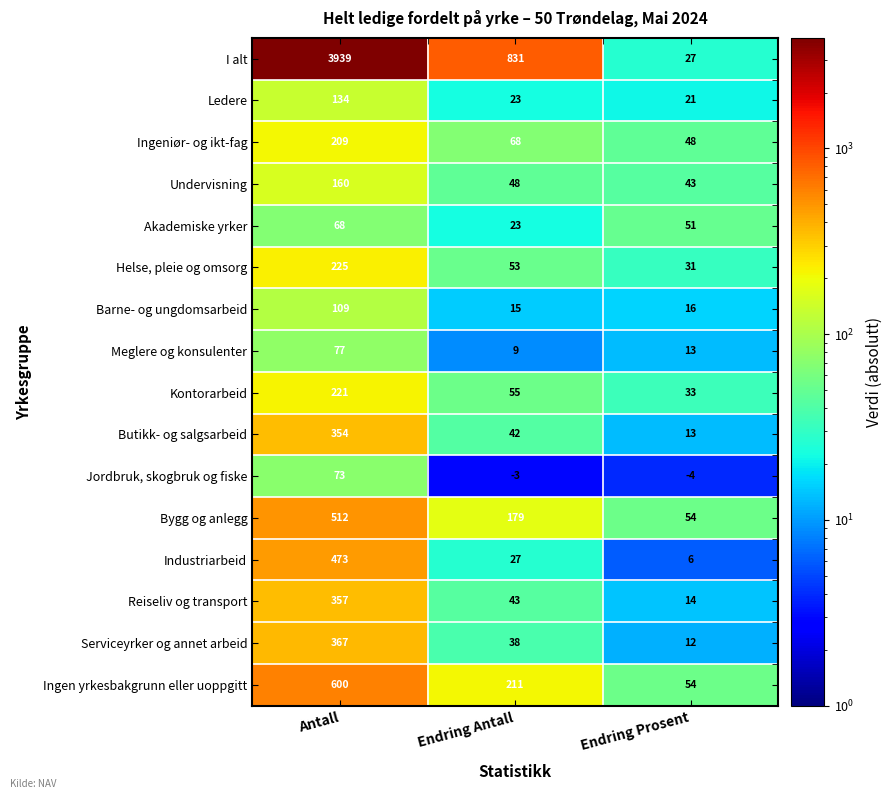

What is the difference between the highest and lowest values at Endring Antall?

834